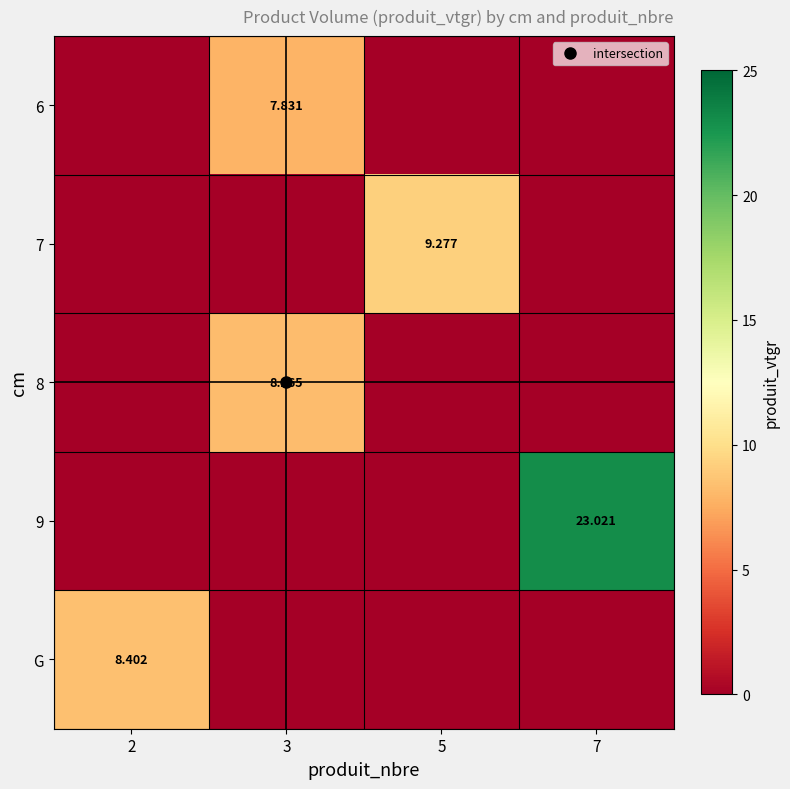

How many positive values does the G series have?

1